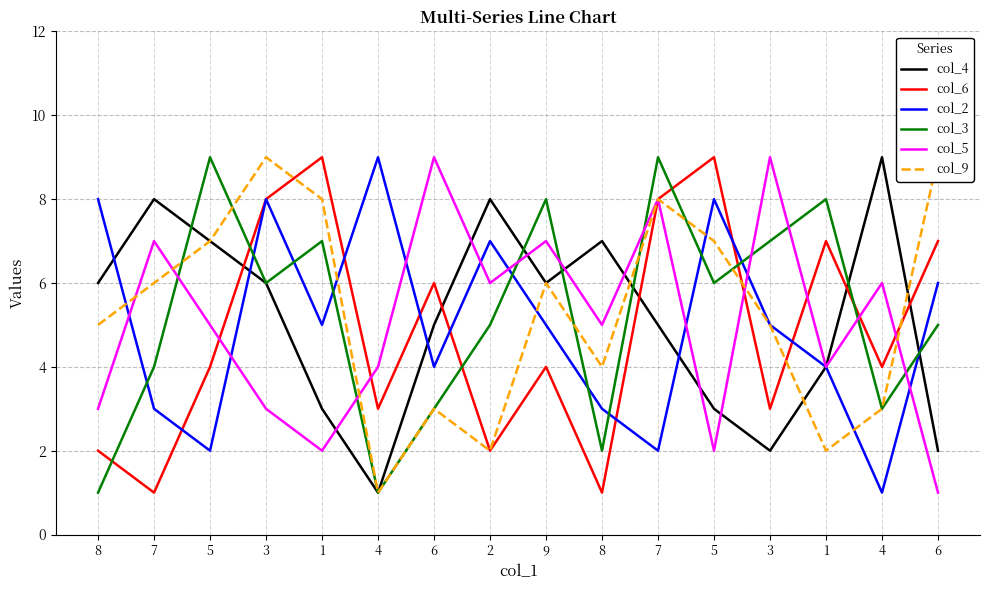

In col_3, how many points are higher than both neighbors (excluding endpoints)?

5